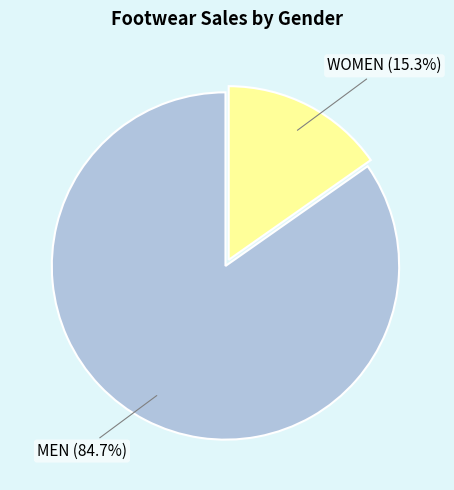

Is there any slice that represents more than half of the pie?

Yes